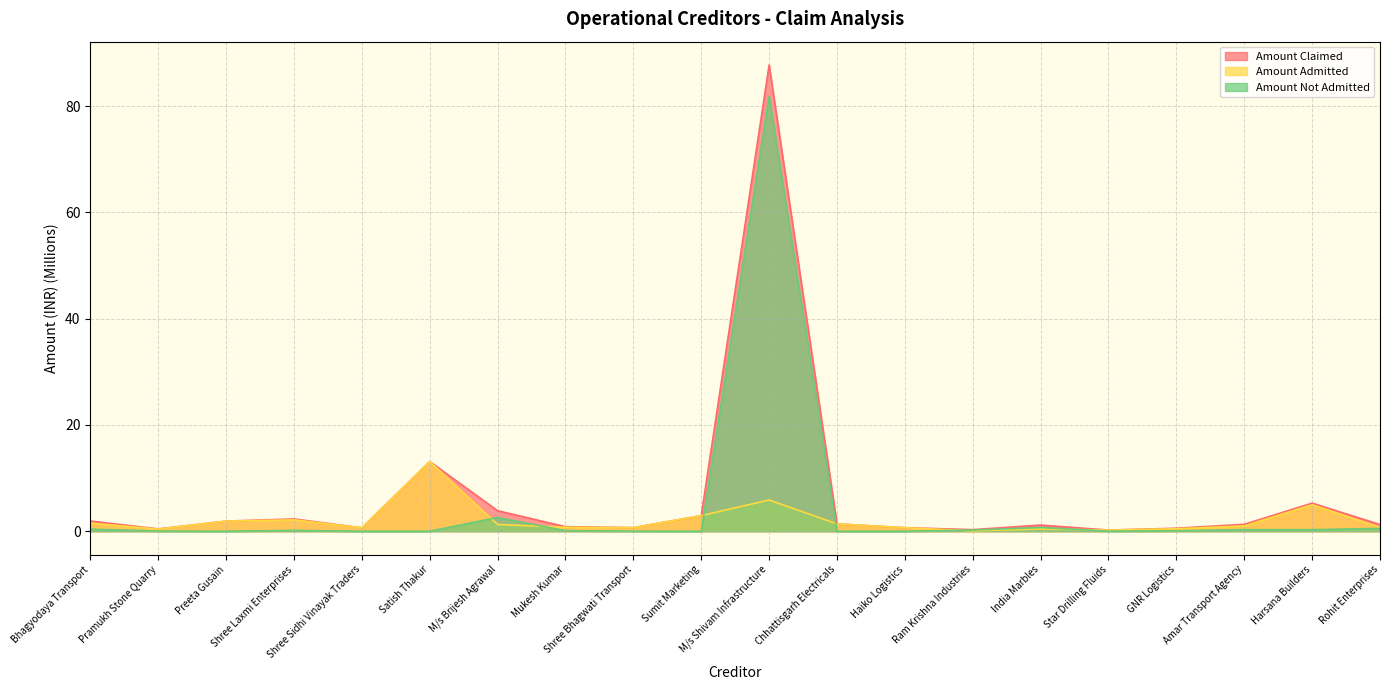

Which has a higher value, Sumit Marketing or Mukesh Kumar?

Sumit Marketing